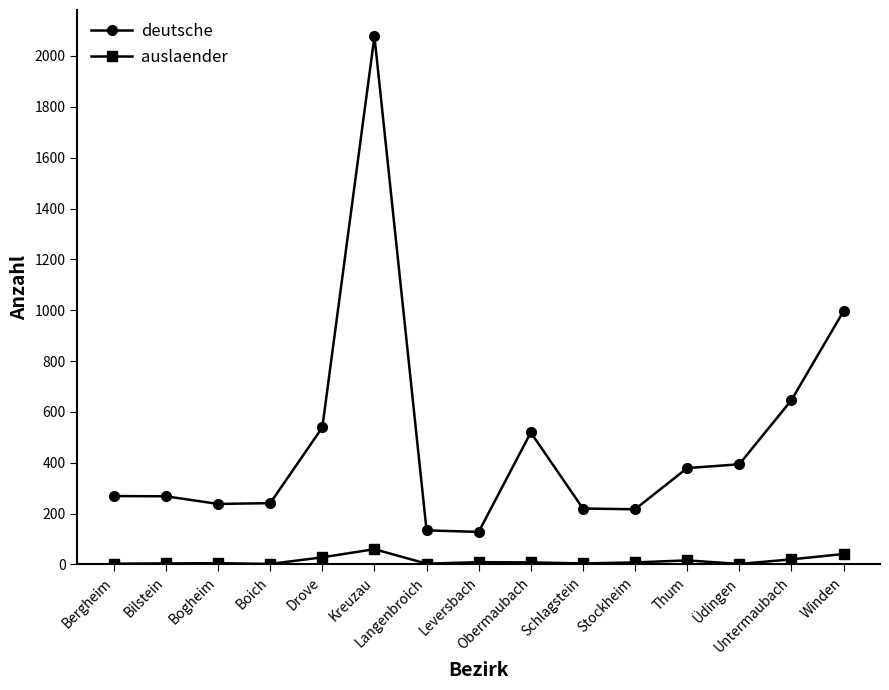

How many data points in auslaender are less than 8?

7